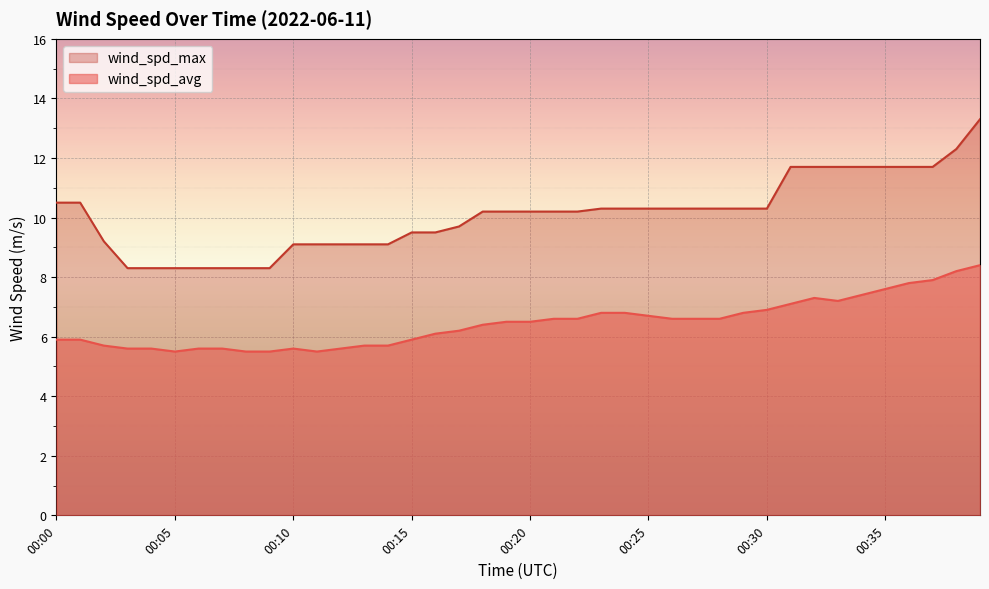

What is the difference between the second highest and minimum values in the wind_spd_avg series?

2.7